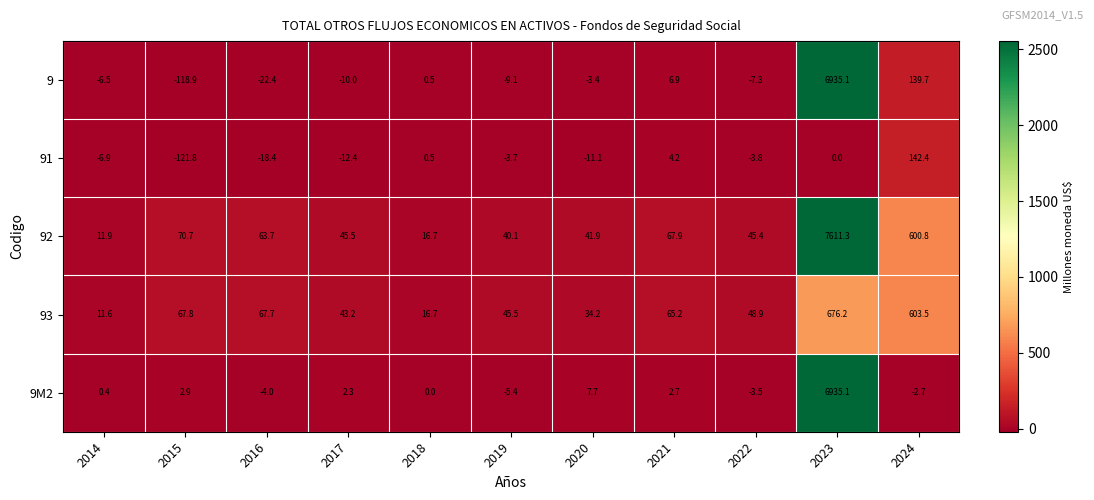

The value of 91 at 2018 is 0.5. True or false?

True